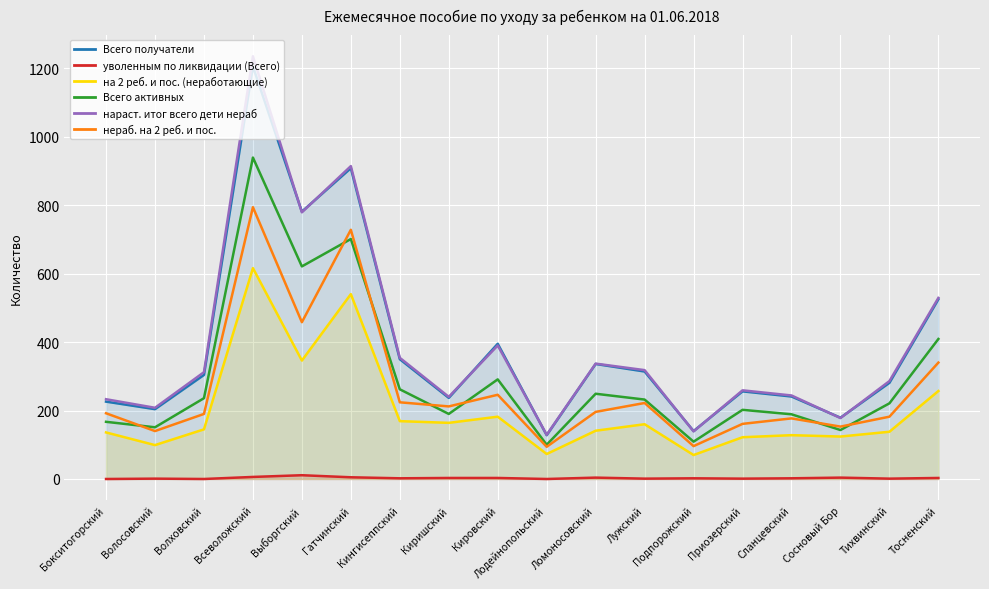

Reading left to right, what are all the values shown in this chart?

Всего получатели: 226	204	304	1205	781	908	350	237	395	128	336	314	140	256	241	179	281	525
уволенным по ликвидации (Всего): 0	1	0	6	11	5	2	3	3	0	4	1	2	1	2	4	1	3
на 2 реб. и пос. (неработающие): 136	99	145	616	346	540	169	164	182	73	141	160	70	122	128	124	138	257
Всего активных: 167	151	236	939	621	701	262	190	291	100	249	232	109	202	189	143	221	409
нараст. итог всего дети нераб: 233	208	312	1235	779	914	354	240	390	129	337	318	139	259	244	178	286	529
нераб. на 2 реб. и пос.: 192	140	190	794	458	728	224	212	246	94	196	222	96	161	177	153	182	340